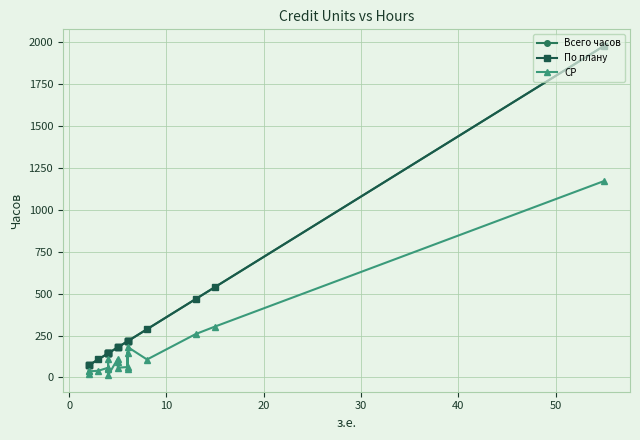

What are all the series names shown in the legend?

Всего часов, По плану, СР